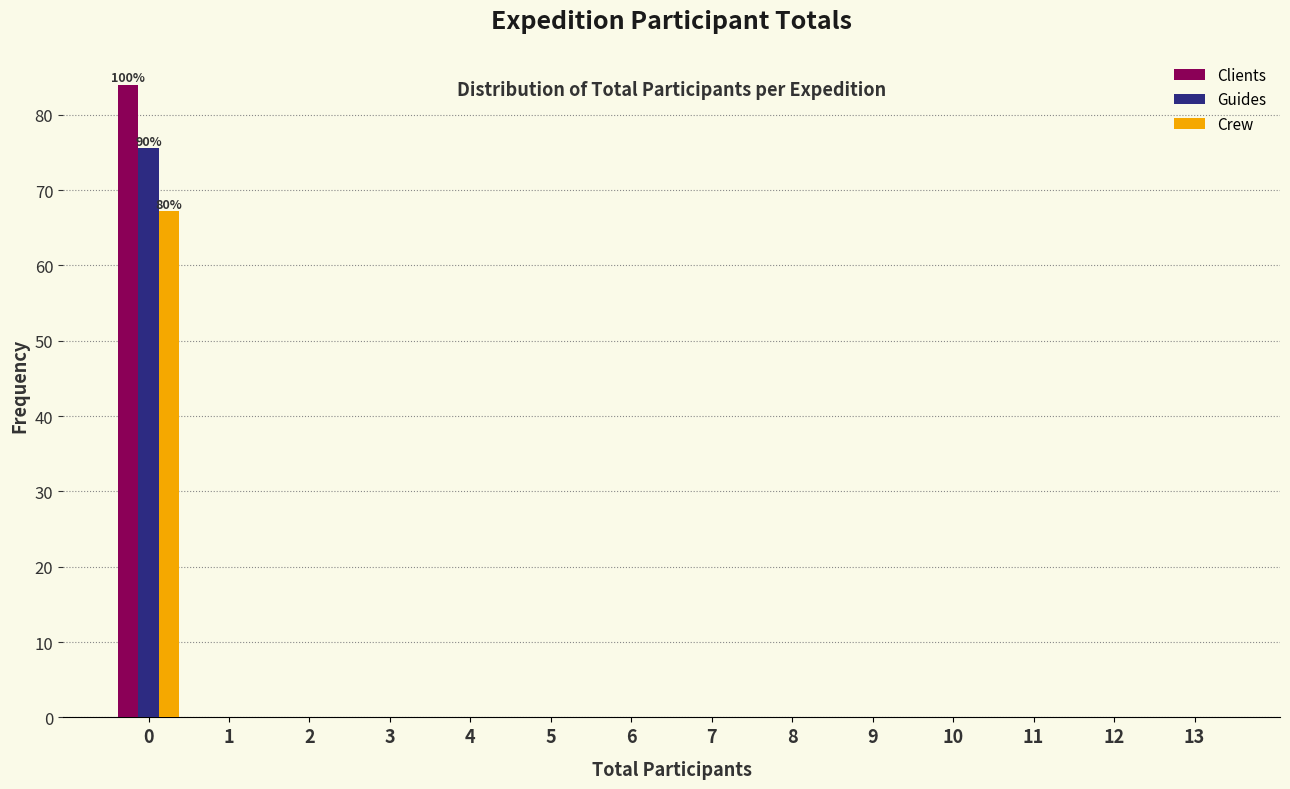

What is the sum of all Crew values?

67.2